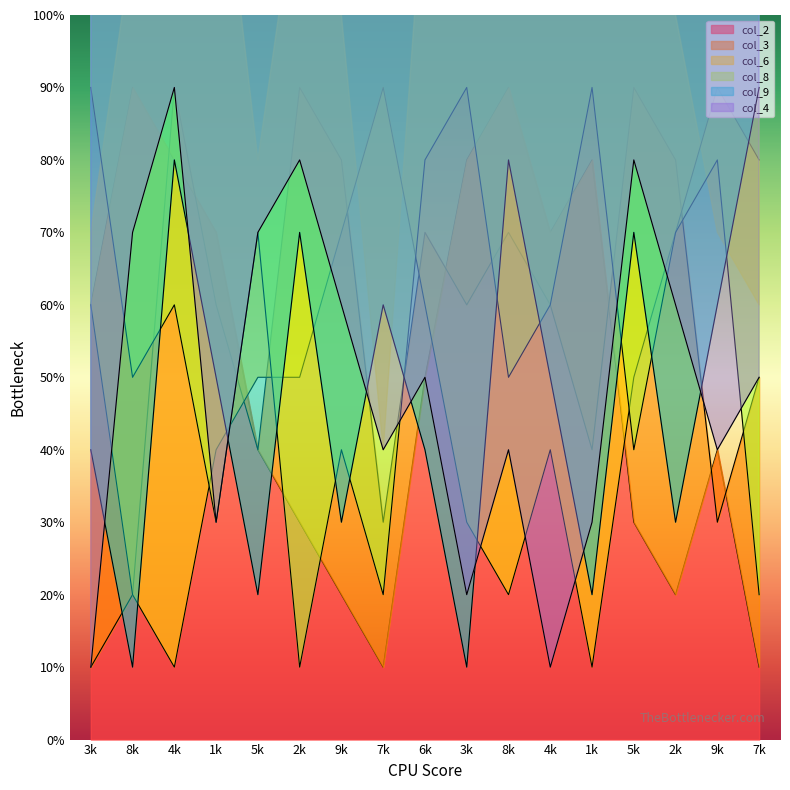

What is the minimum value shown in the chart?

1